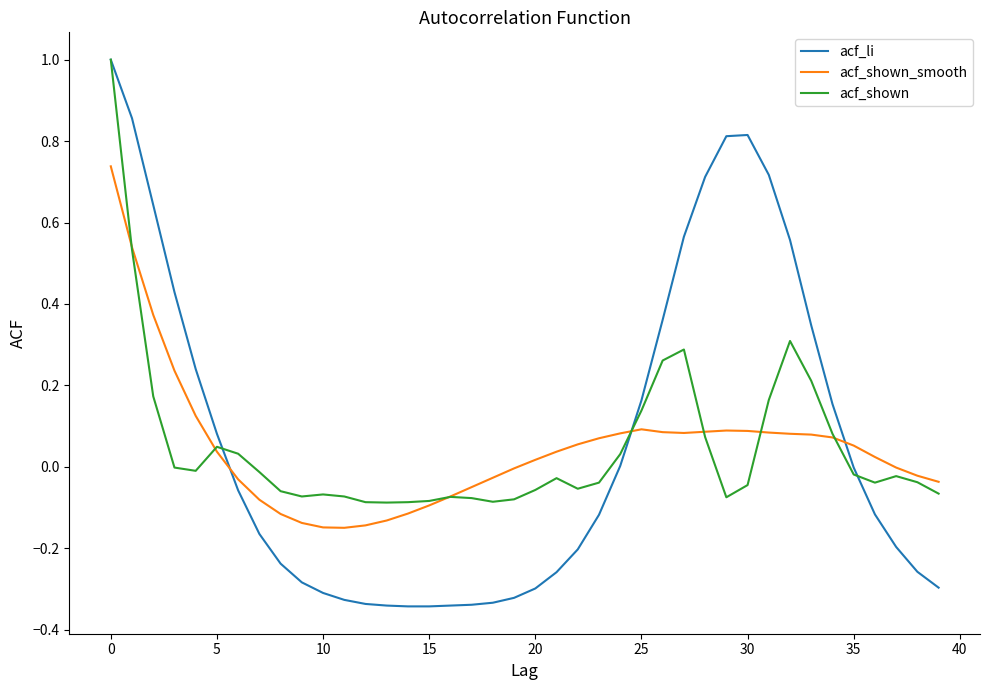

What is the highest value of the acf_shown series?

1.0